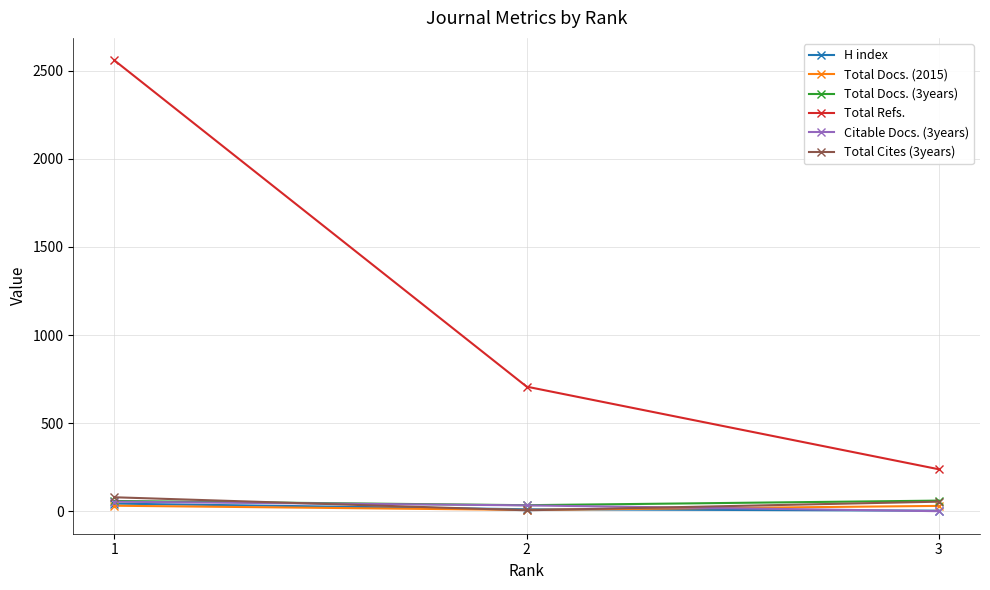

The Total Cites (3years) series shows 54 at 3. True or false?

True